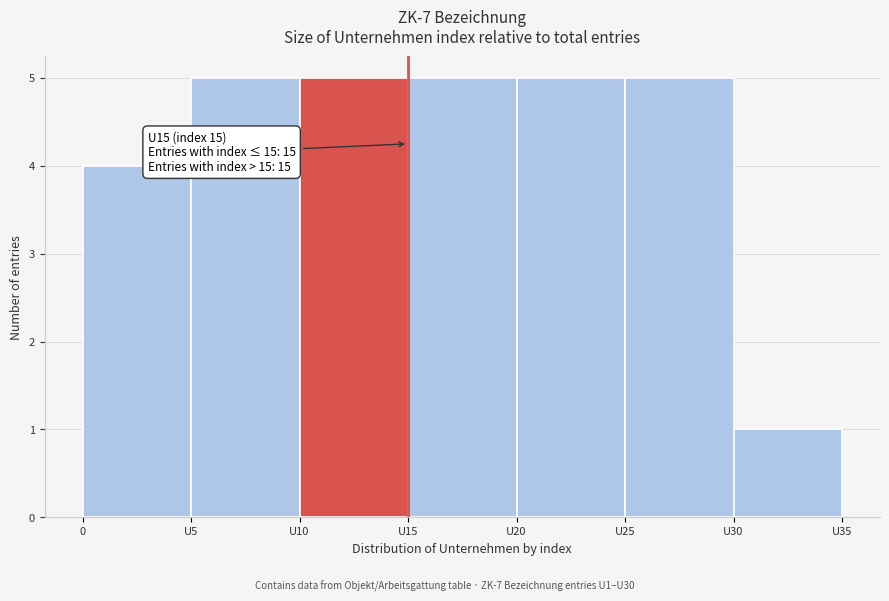

Reading left to right, list all the values displayed in this chart.

0=4	U5=5	U10=5	U15=5	U20=5	U25=5	U30=1